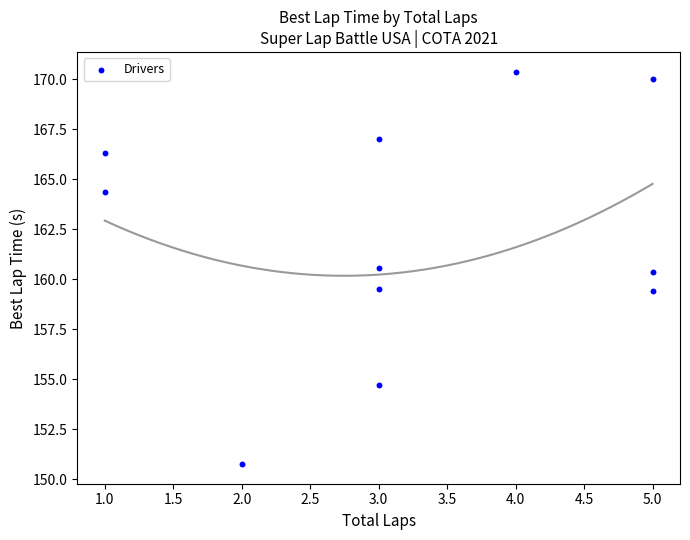

What is the average Y value?

162.1